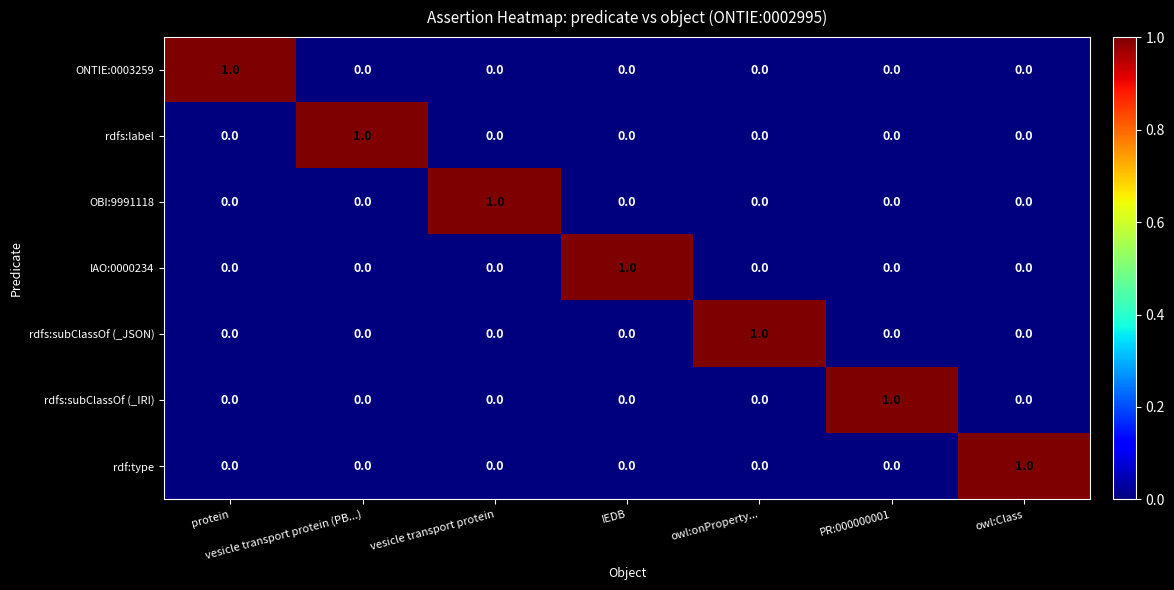

Is it true that ONTIE:0003259 equals 0 at vesicle transport protein (PB...)?

True